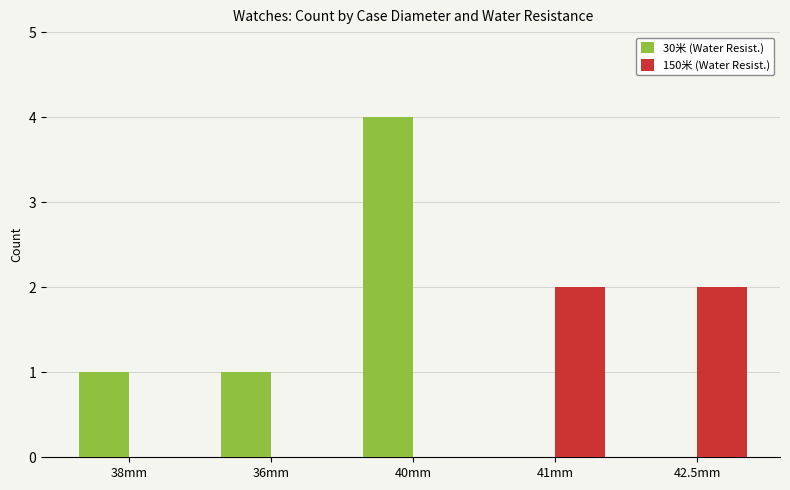

How many 150米 (Water Resist.) values are between 0 and 2?

5